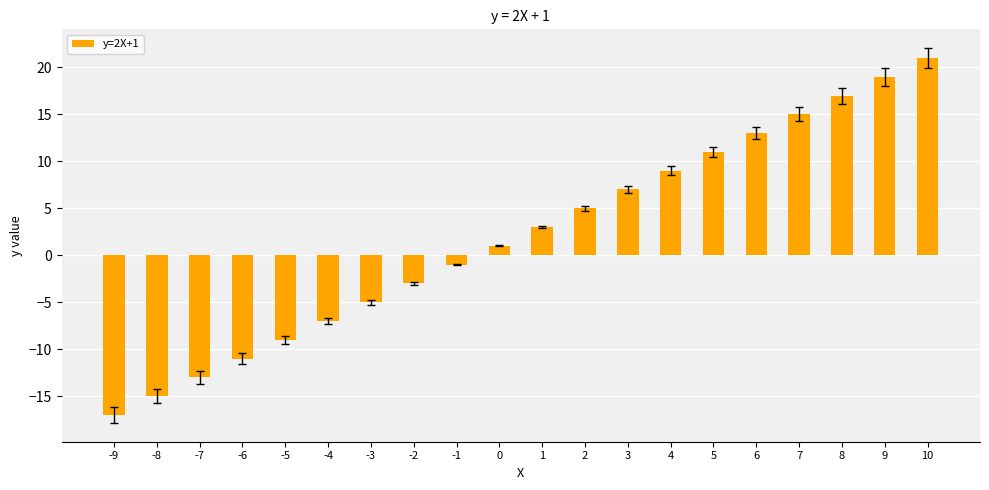

At which category does the chart reach its minimum across all series?

-9